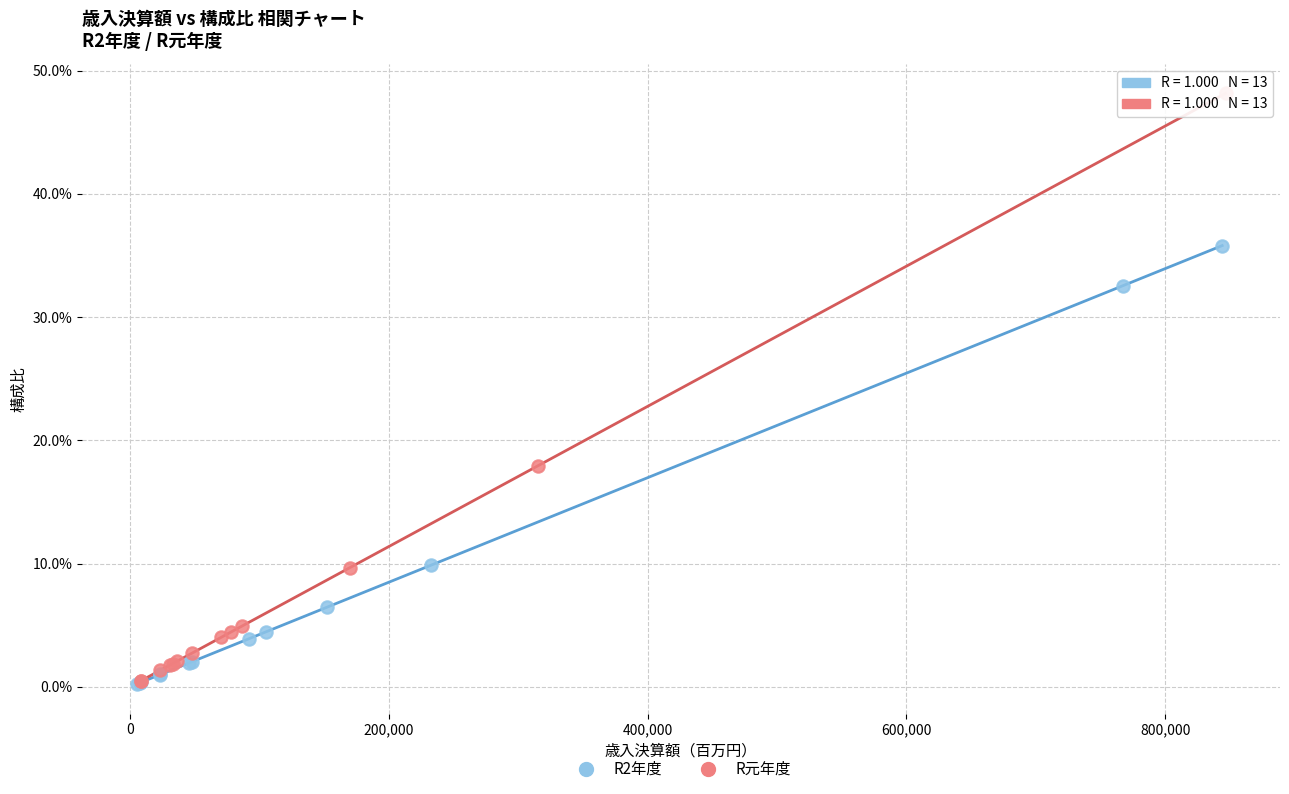

Which series has the largest Y range (max minus min)?

R元年度